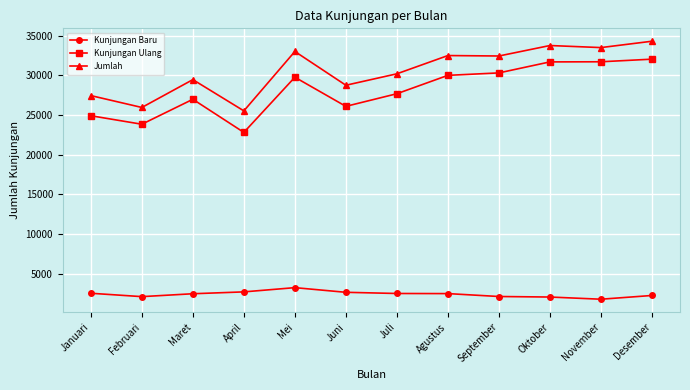

What is the total value across all series at Desember?

68638